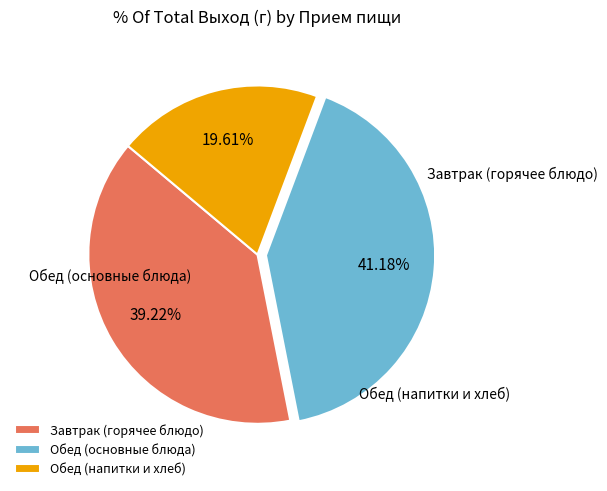

Rank the categories by value from highest to lowest.

Обед (основные блюда), Завтрак (горячее блюдо), Обед (напитки и хлеб)